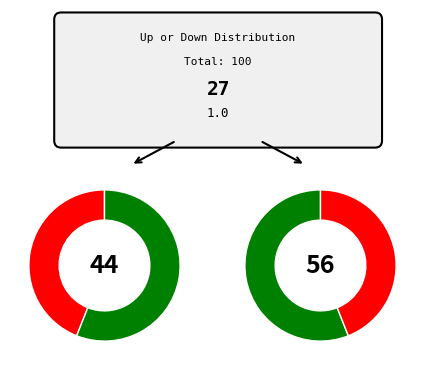

Approximately how many times larger is the value at down compared to up?

0.8